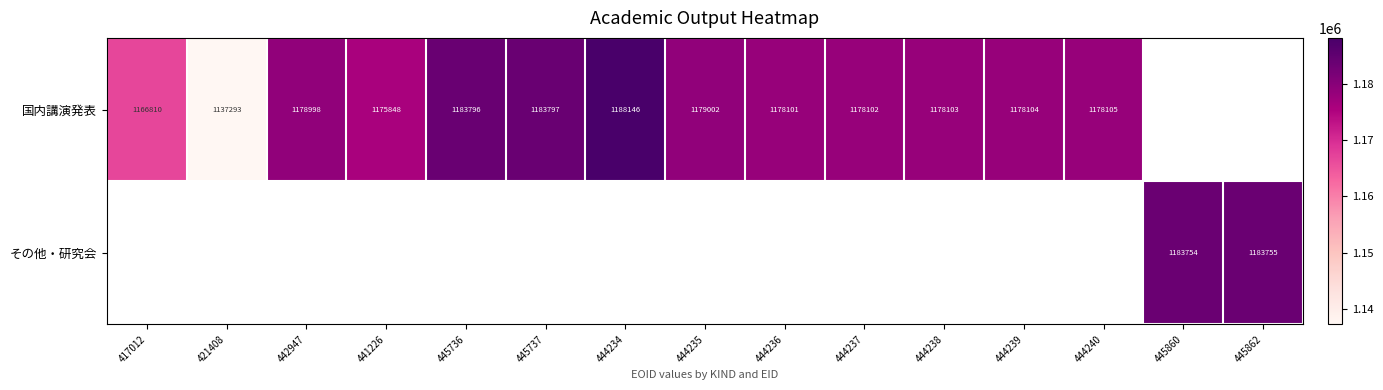

True or false: 国内講演発表 has a value of 470195 at 421408.

False